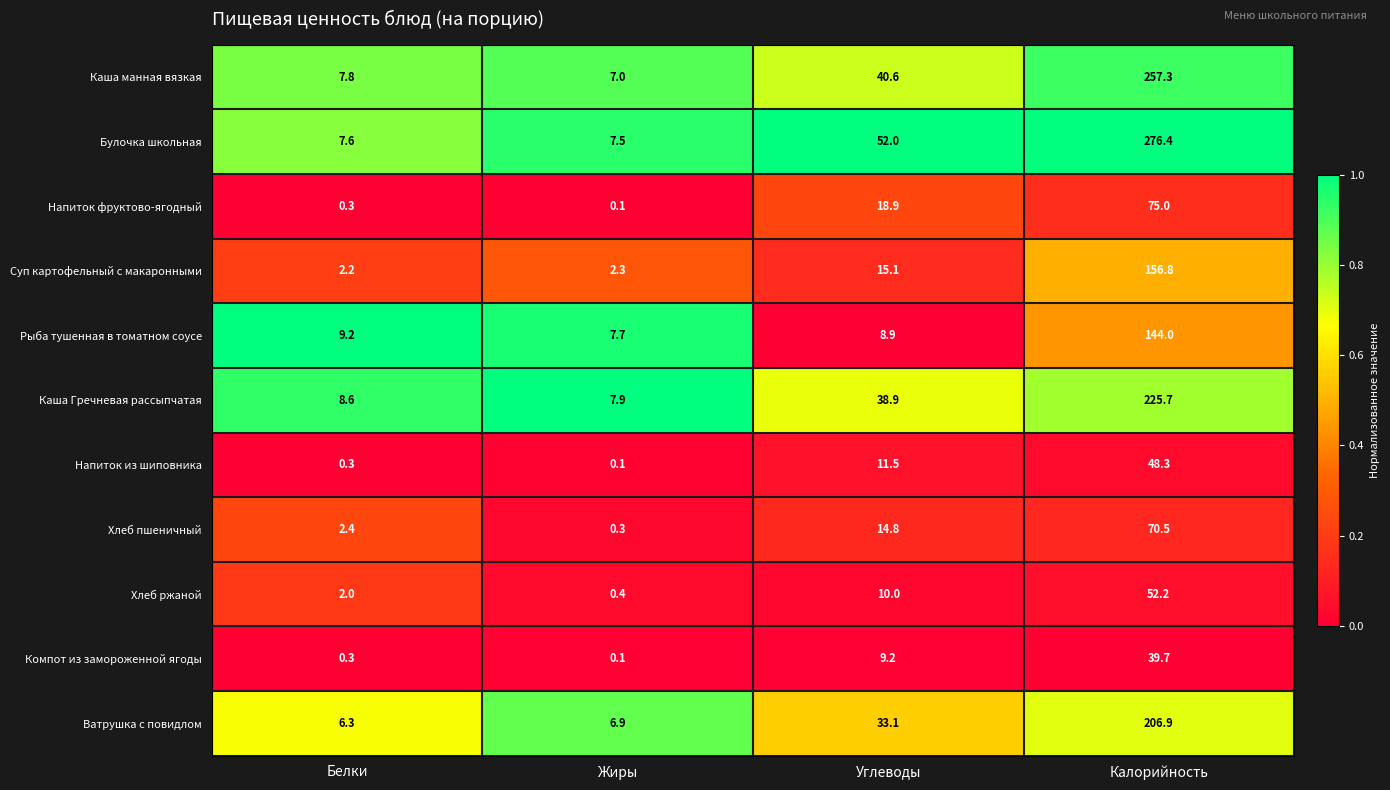

The Хлеб ржаной series shows 17.2 at Калорийность. True or false?

False